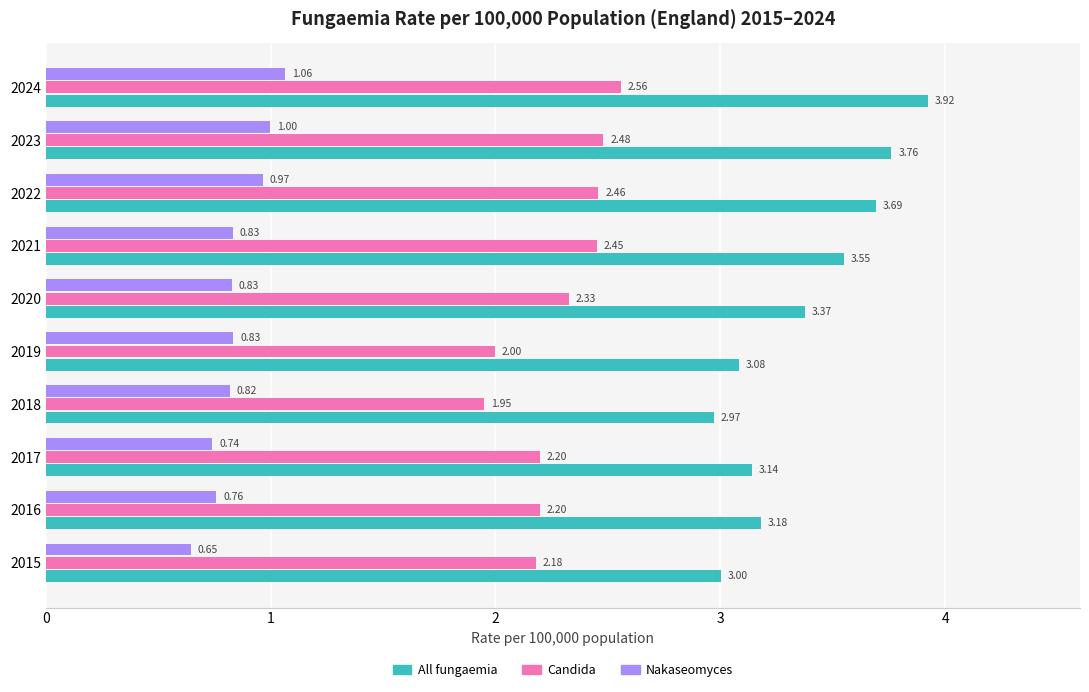

Rank the series by their average value, from lowest to highest.

Nakaseomyces, Candida, All fungaemia